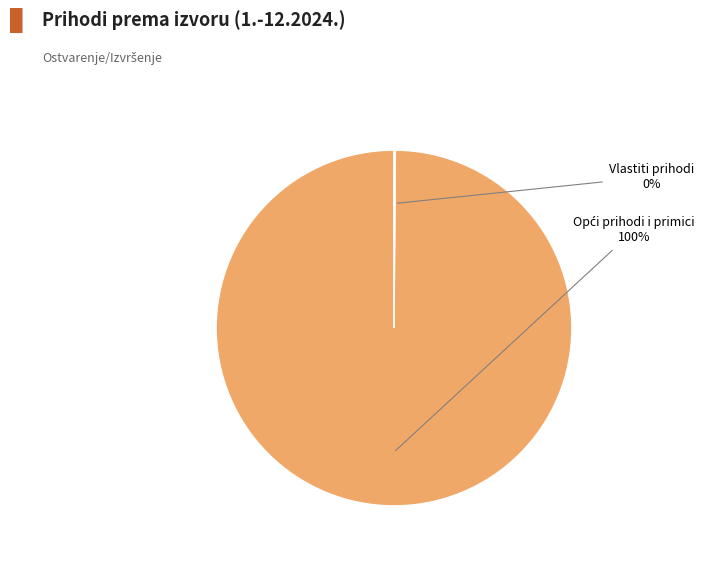

Is there a majority slice in this chart?

Yes